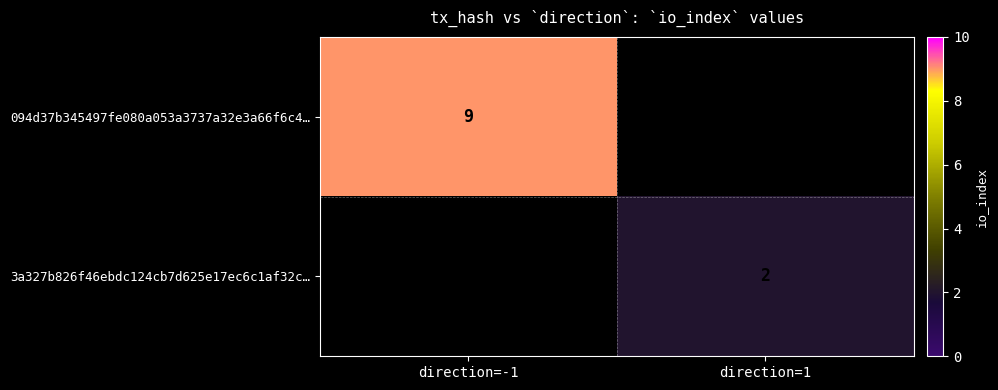

The value of 094d37b345497fe080a053a3737a32e3a66f6c4… at direction=-1 is 16. True or false?

False